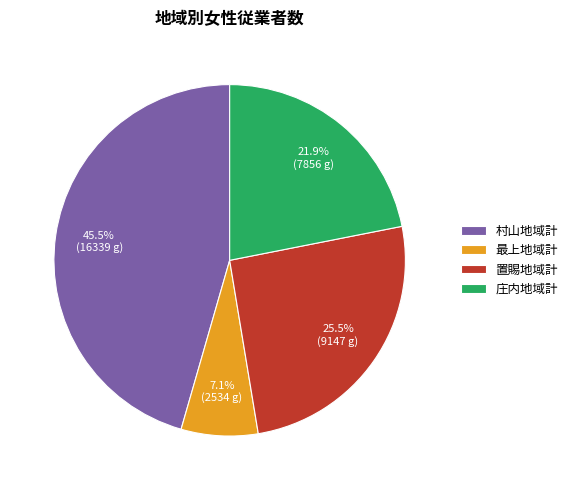

To the nearest percent, what is the difference between the largest and smallest slice percentages?

38%